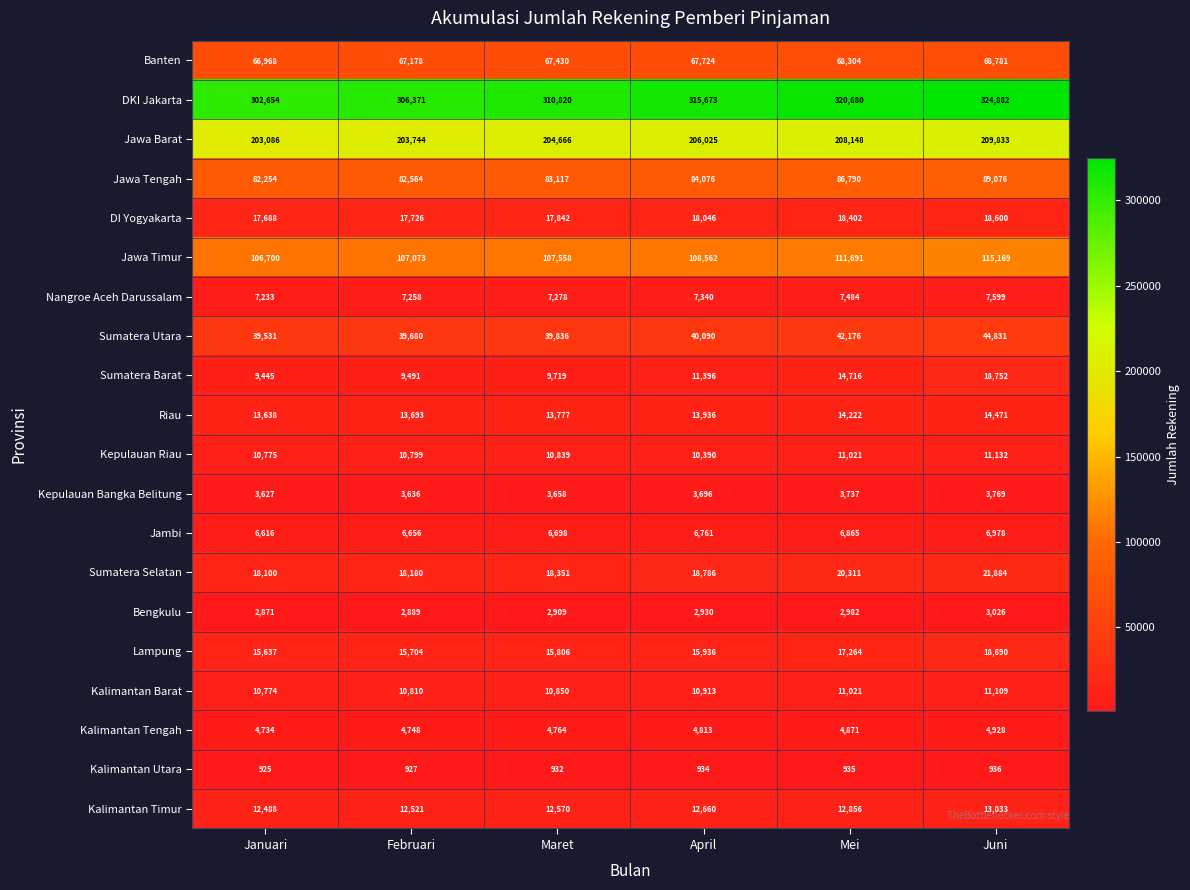

Which series changed the most between Februari and Maret?

DKI Jakarta